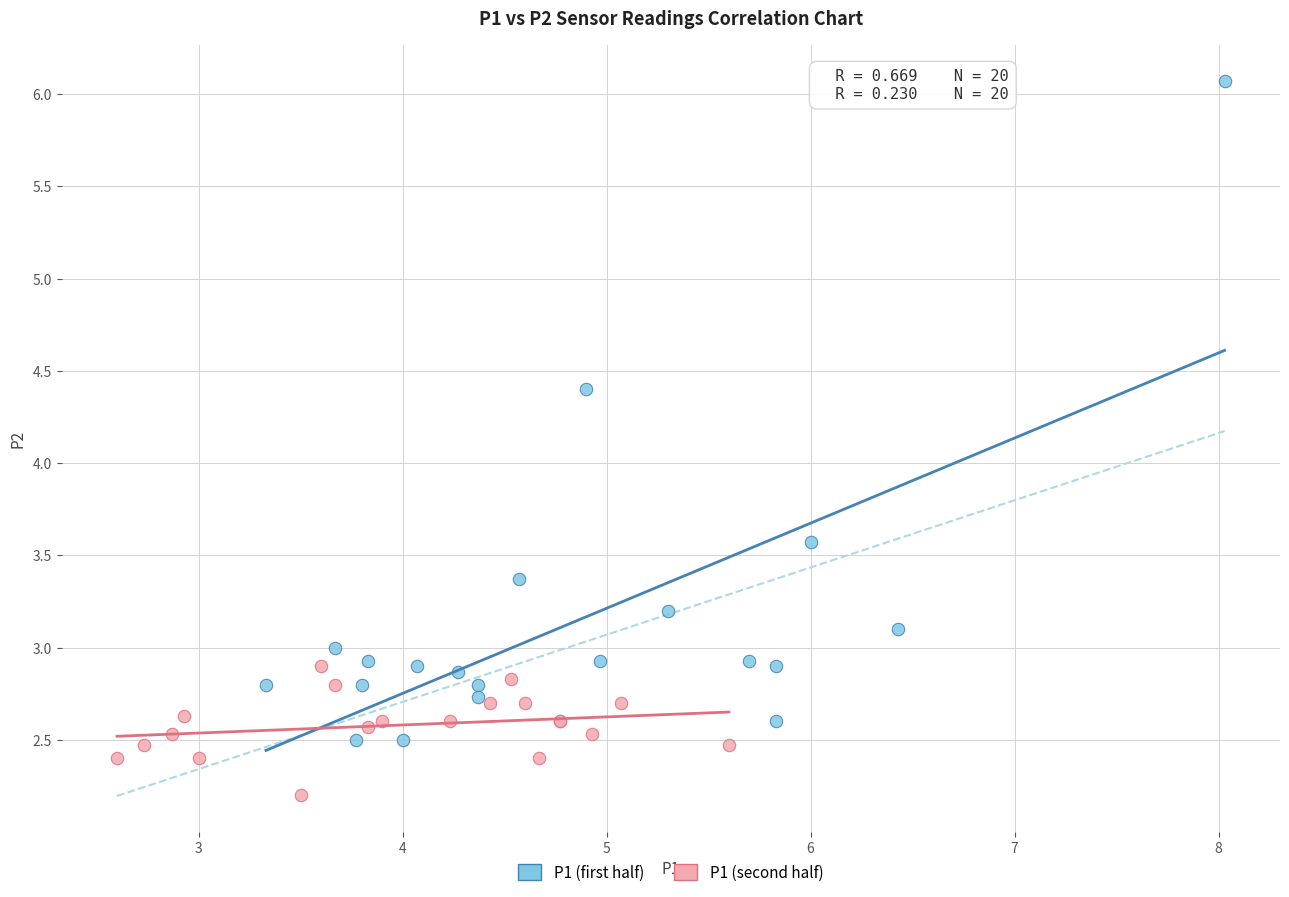

Which series contains the lowest Y value?

P1 (second half)